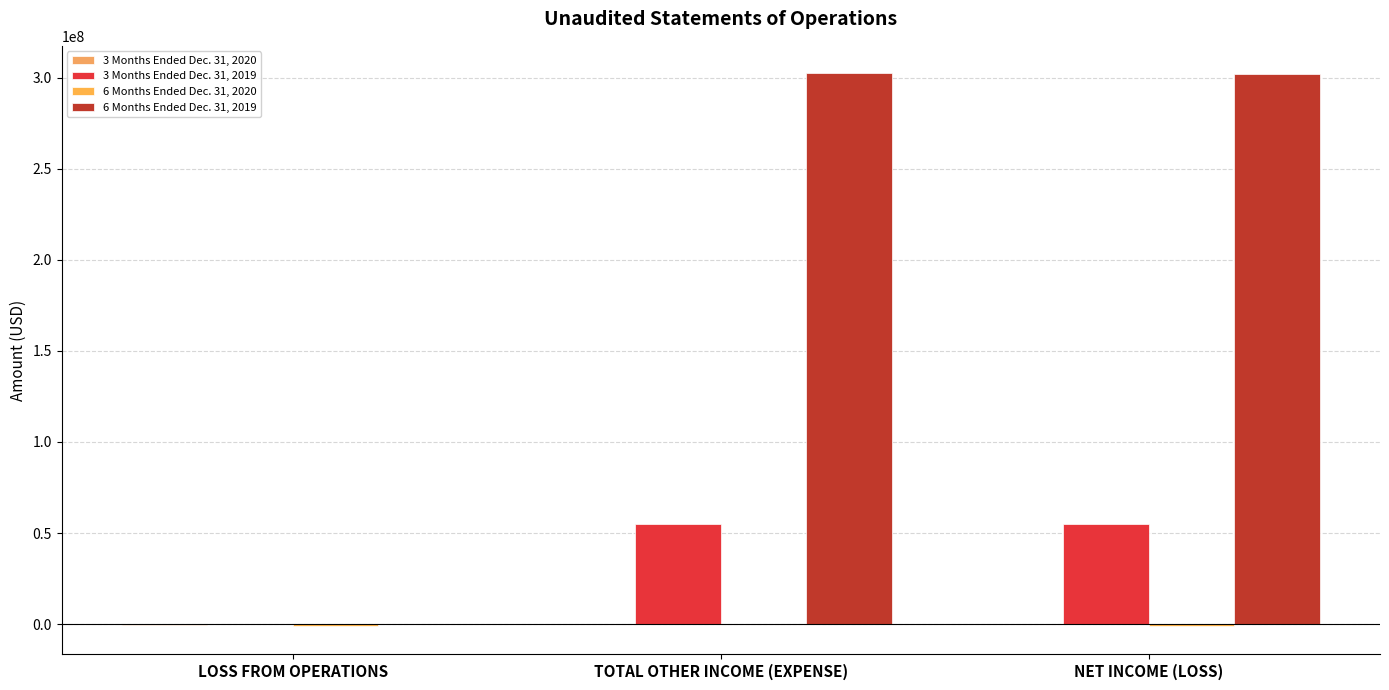

Is it true that 3 Months Ended Dec. 31, 2019 equals 81571477 at NET INCOME (LOSS)?

False